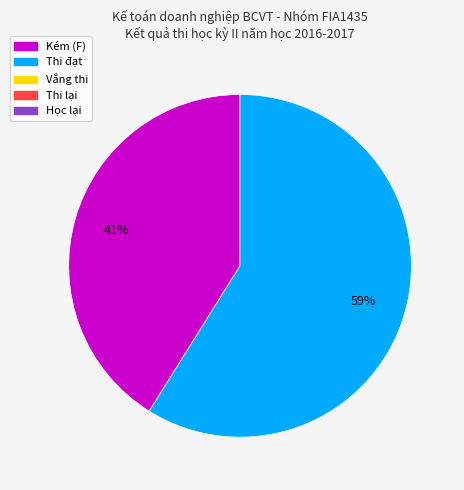

To the nearest percent, what is the average slice percentage?

50%